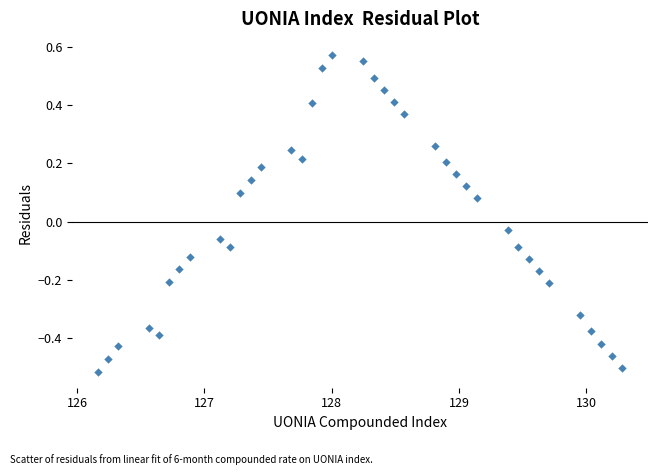

What is the range of Y values (max minus min)?

1.1